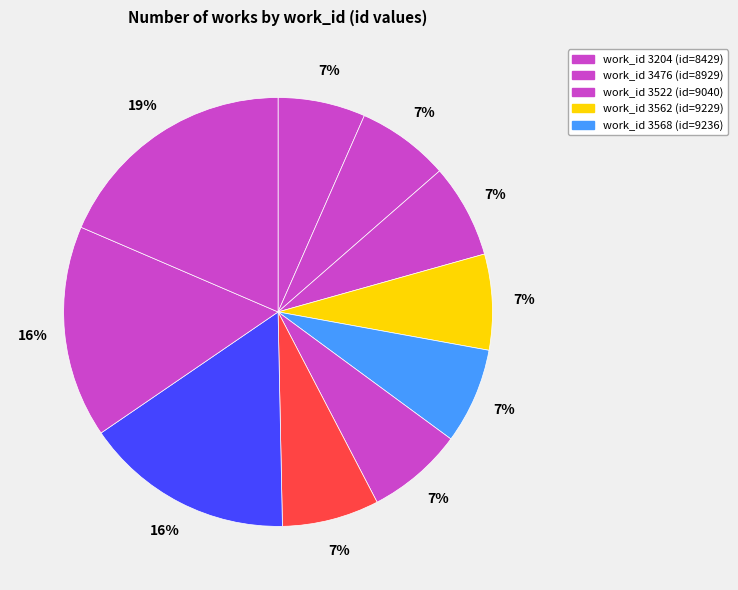

How many segments does this pie chart have?

10